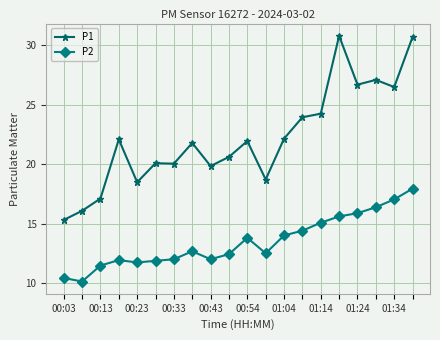

What is the minimum value for P1?

15.3